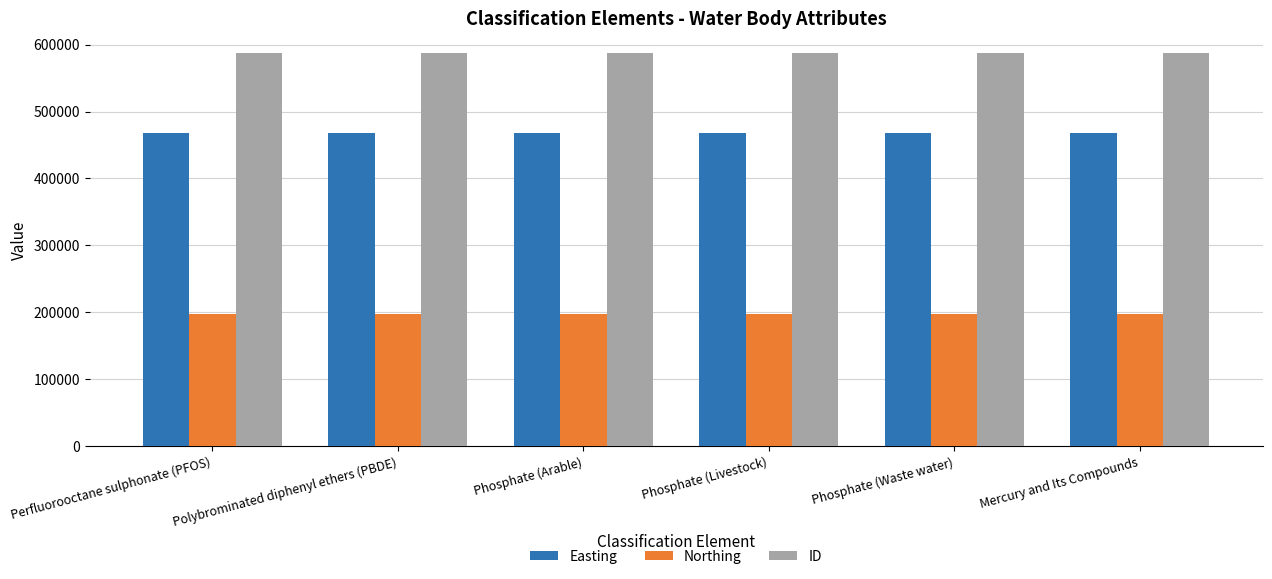

What is the total value across all series at Phosphate (Waste water)?

1253946